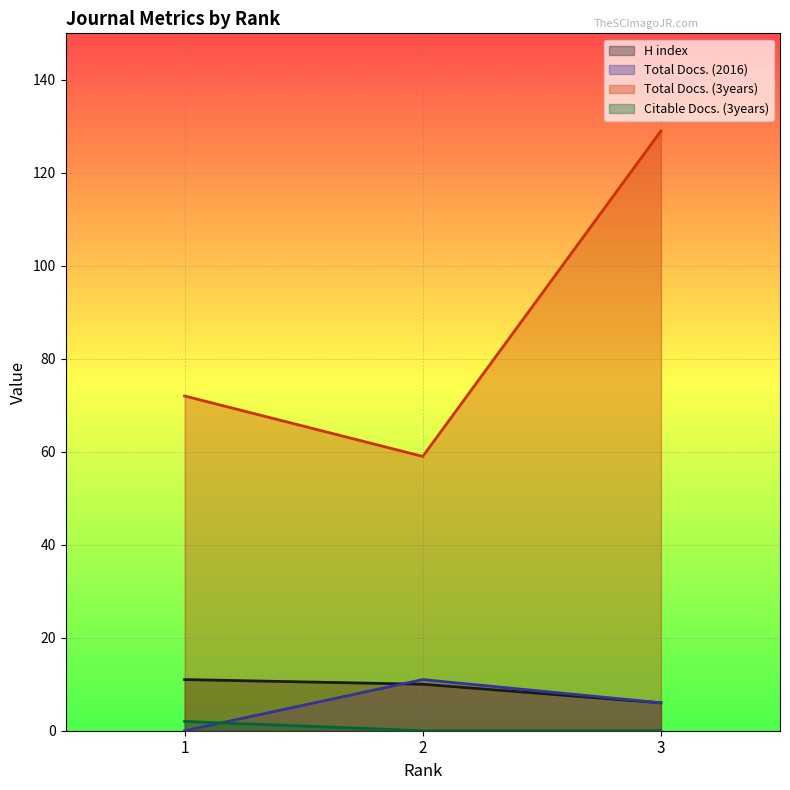

How many Citable Docs. (3years) values are between 0 and 2?

3